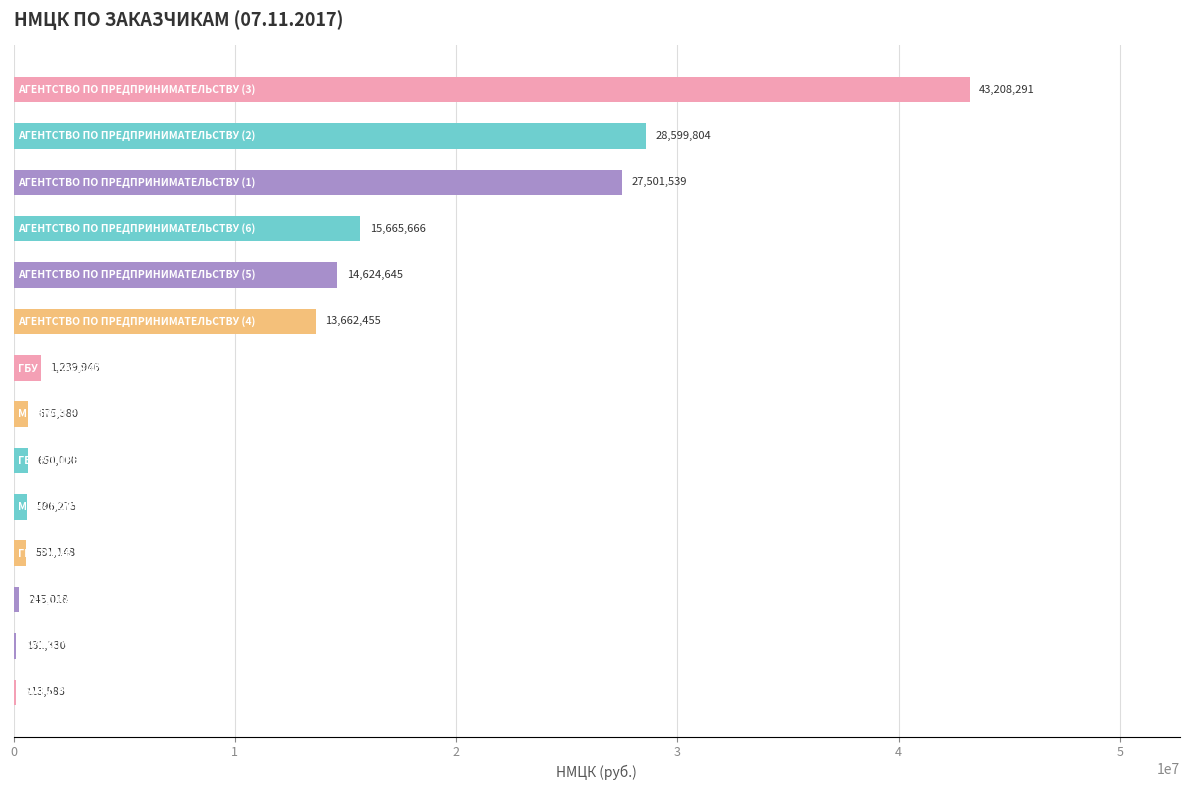

What is the greatest value displayed?

43208291.0